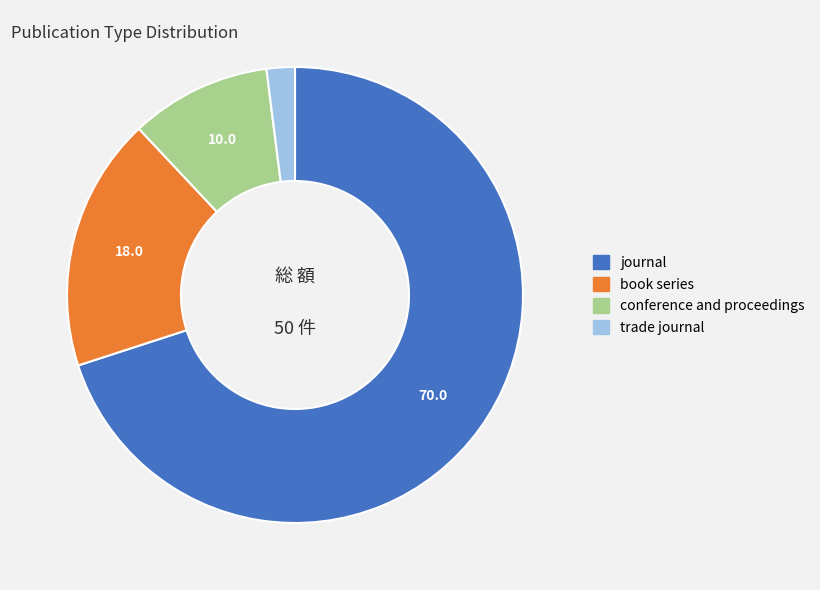

Rank the categories by value from lowest to highest.

trade journal, conference and proceedings, book series, journal